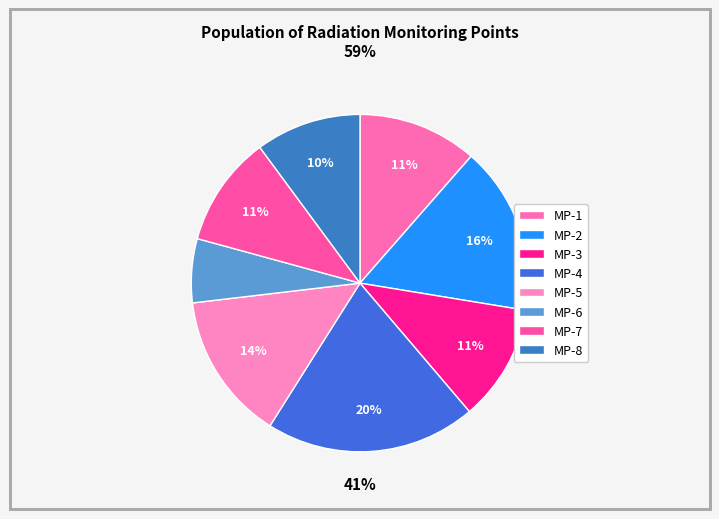

The MP-5 slice represents 5% of the pie. True or false?

False